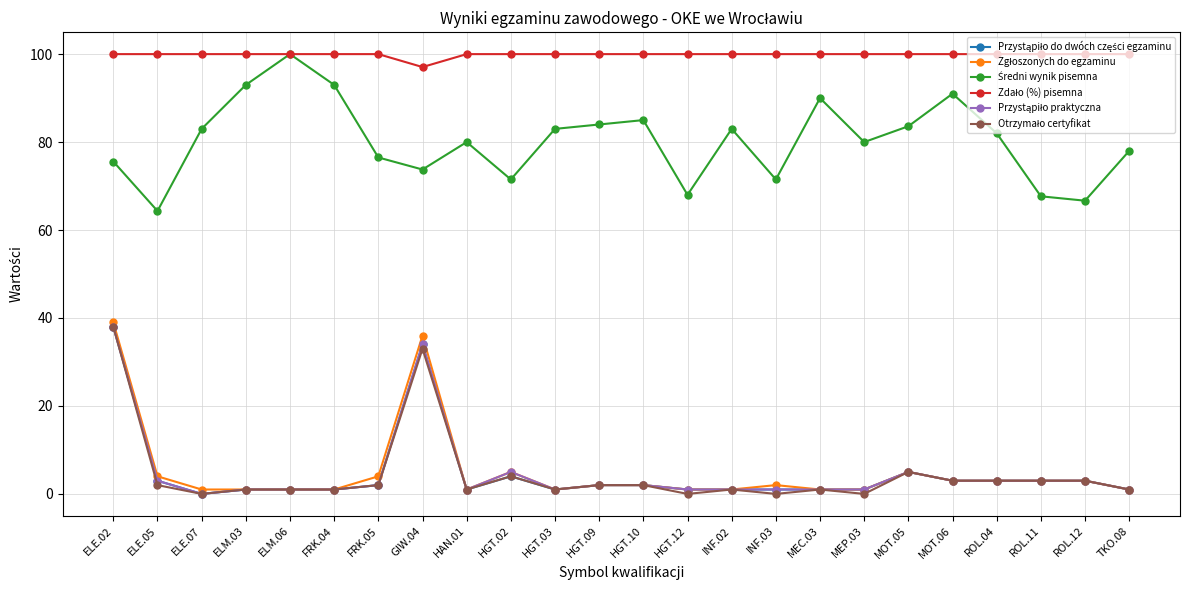

What is the difference between the highest and lowest values at MOT.06?

97.0